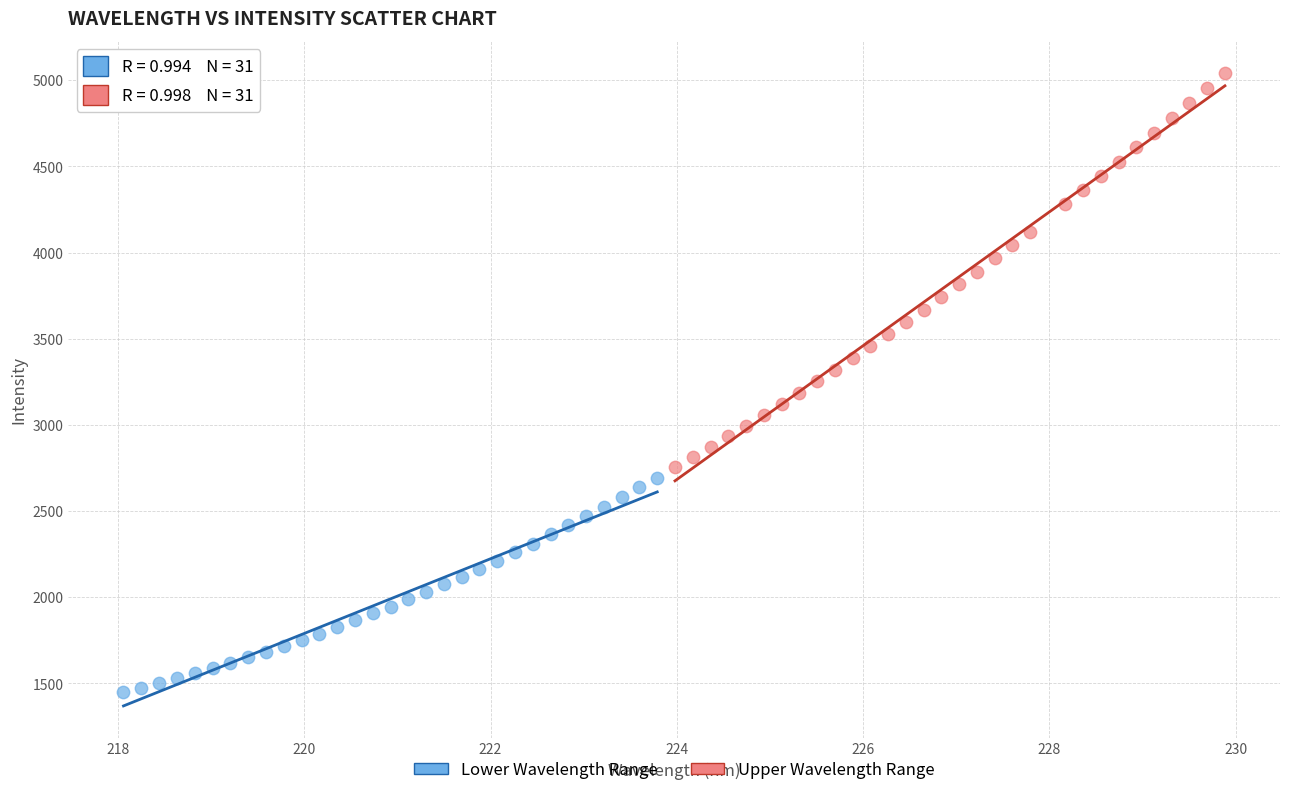

Which series has the largest Y range (max minus min)?

Upper Wavelength Range